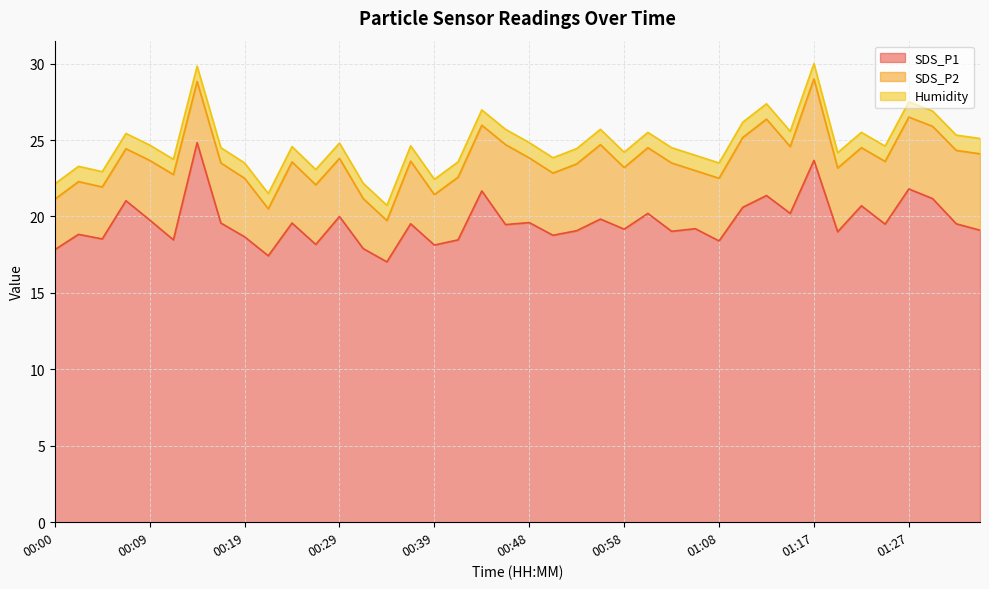

What are all the series names shown in the legend?

SDS_P1, SDS_P2, Humidity